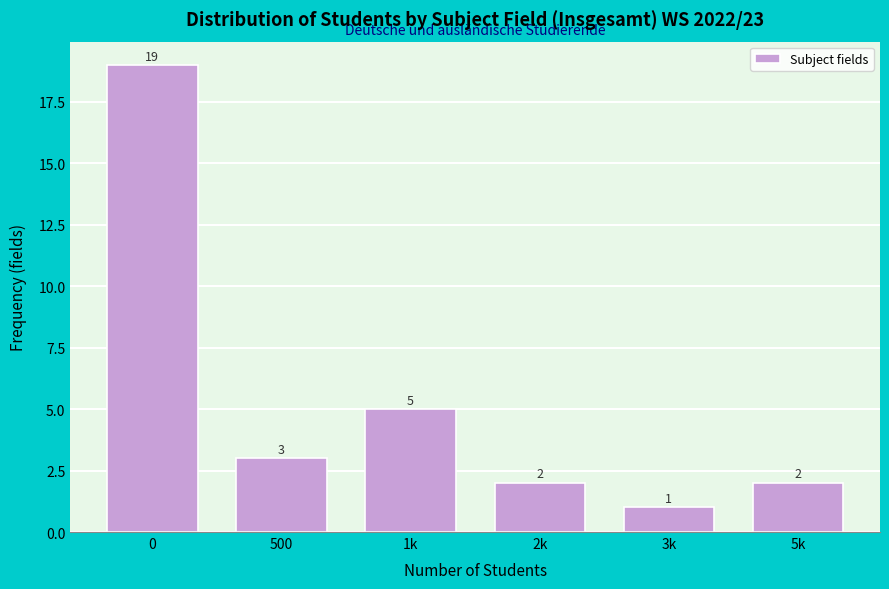

Reading left to right, extract all data points from this chart.

19	3	5	2	1	2